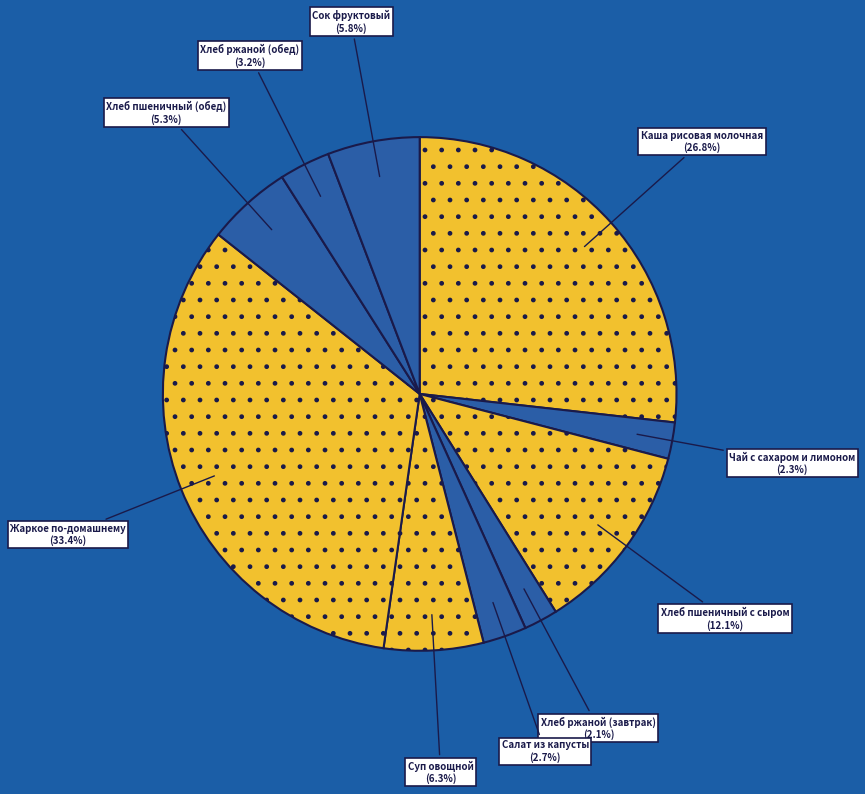

Is there a majority slice in this chart?

No